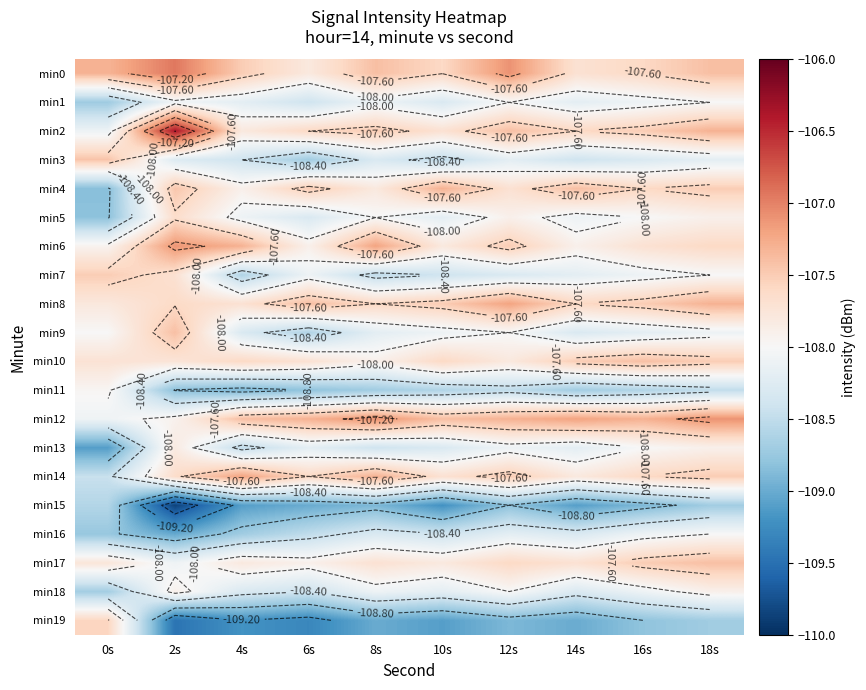

Is the value of min13 at 8s greater than the value of min19 at 10s?

Yes